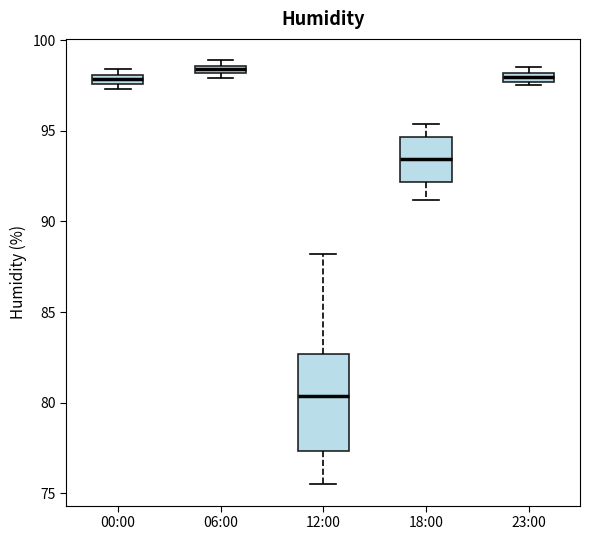

Which box has the lowest median line?

12:00